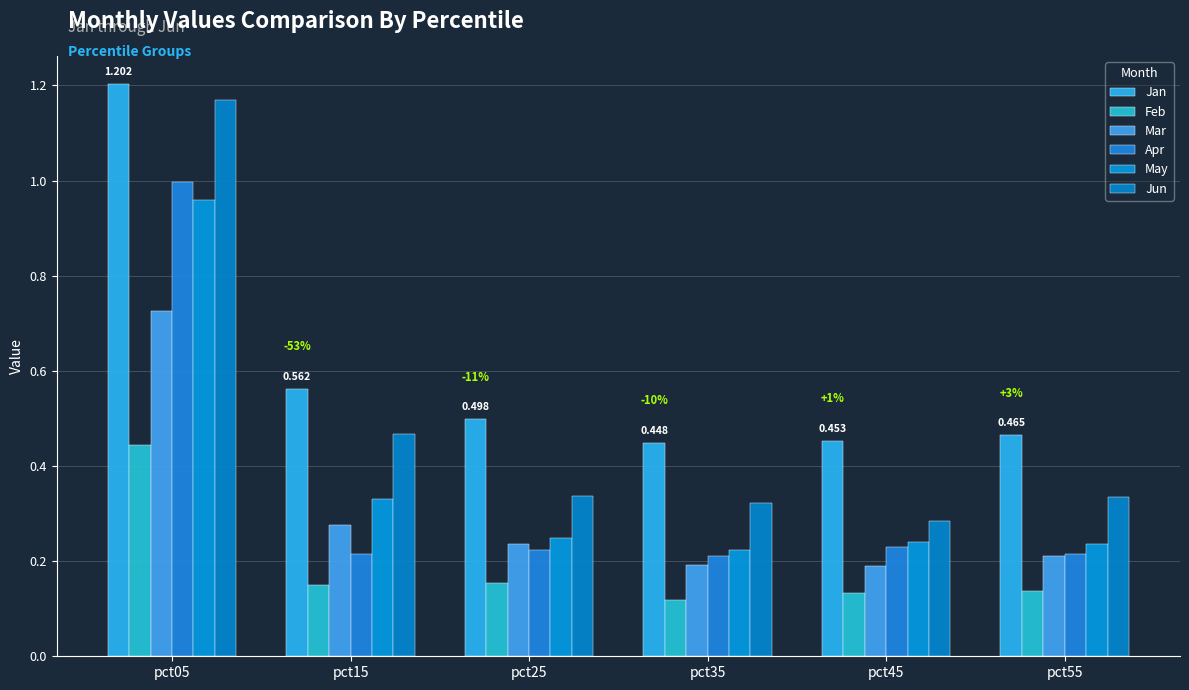

Are the bars grouped side by side (vs. stacked)?

Yes